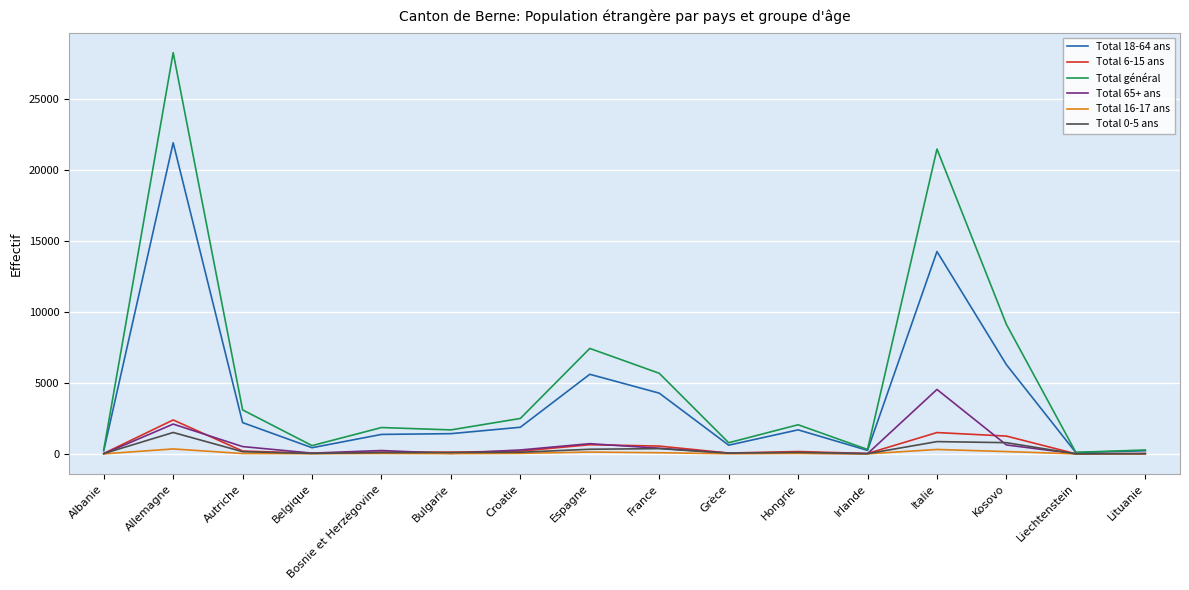

At which category is the sum across all series the highest?

Allemagne